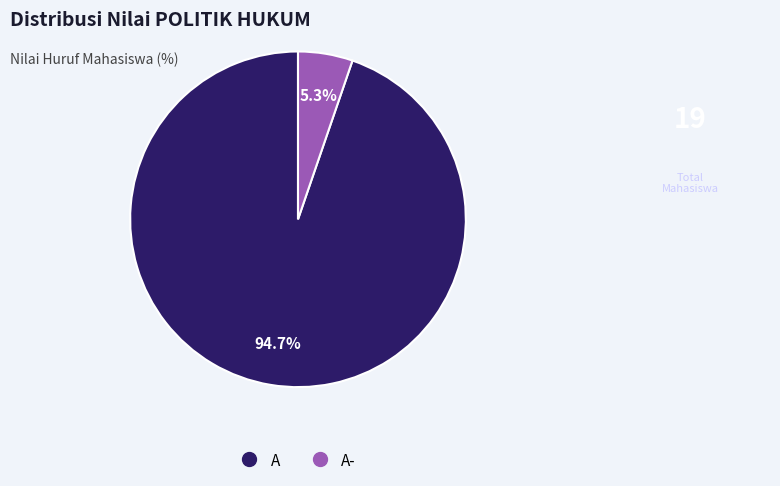

To the nearest percent, what is the difference between the largest and smallest slice percentages?

89%